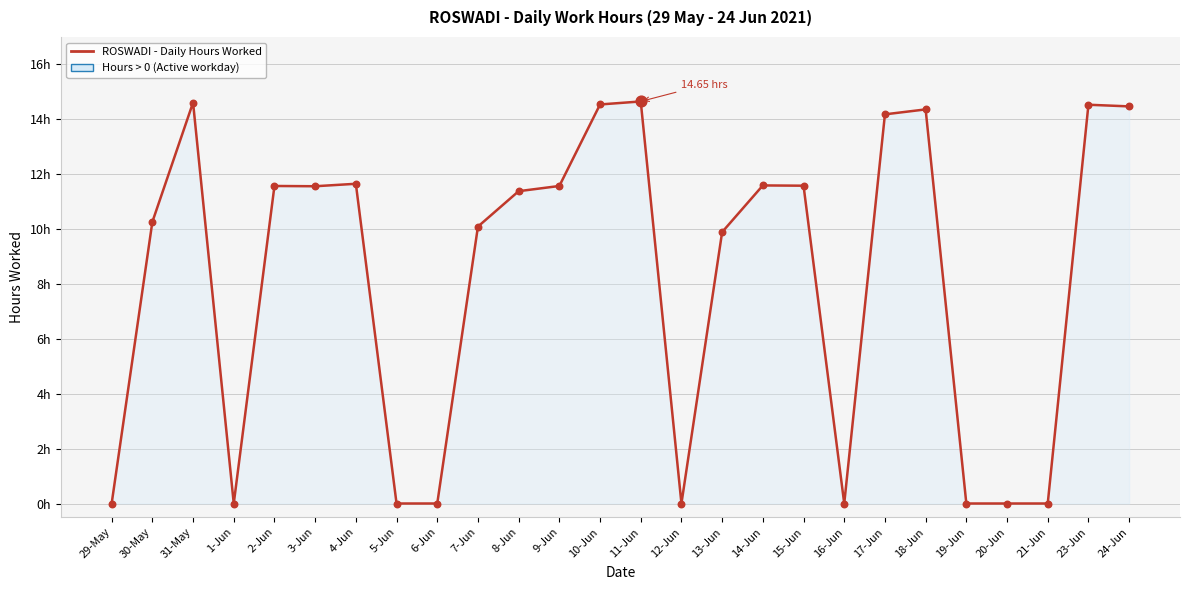

Between 21-Jun and 24-Jun, which is larger?

24-Jun